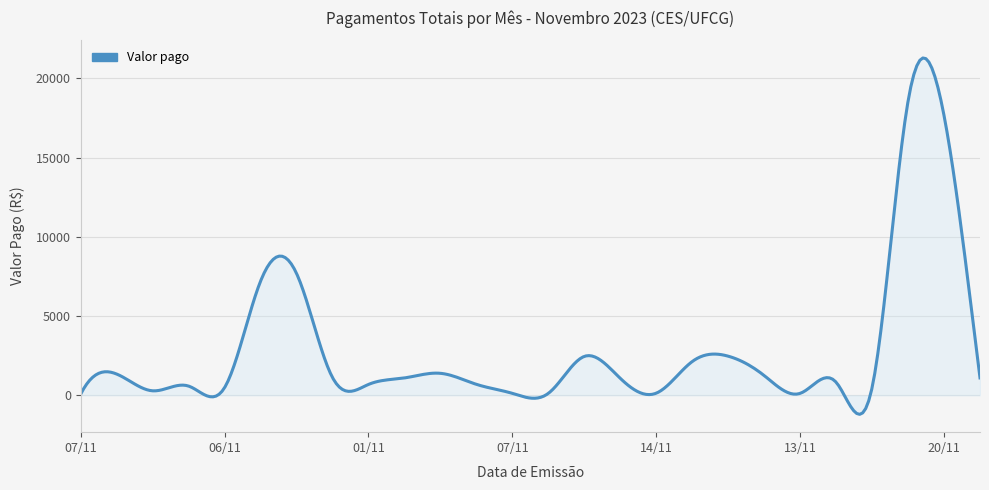

What is the maximum value shown in the chart?

21287.8